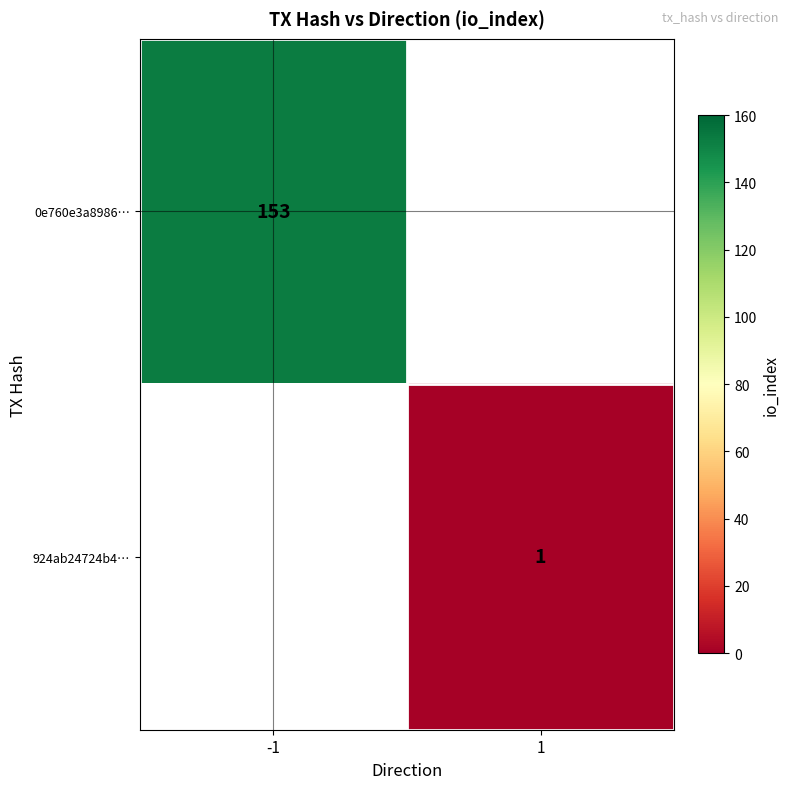

Is it true that 924ab24724b4… equals 0 at 1?

False